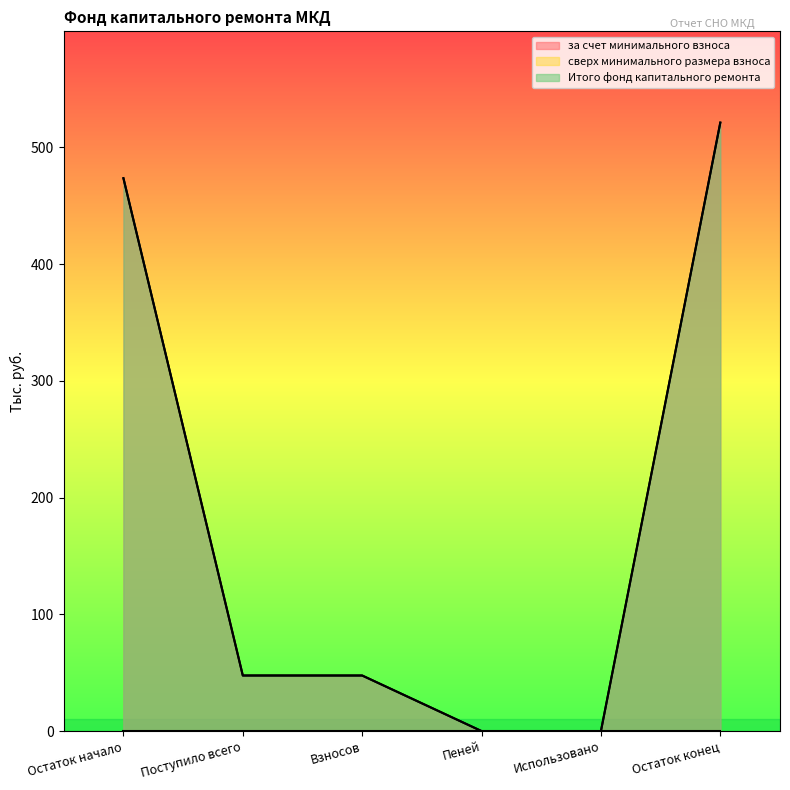

What is the sum of the Итого фонд капитального ремонта values at Остаток начало and Поступило всего?

521.1